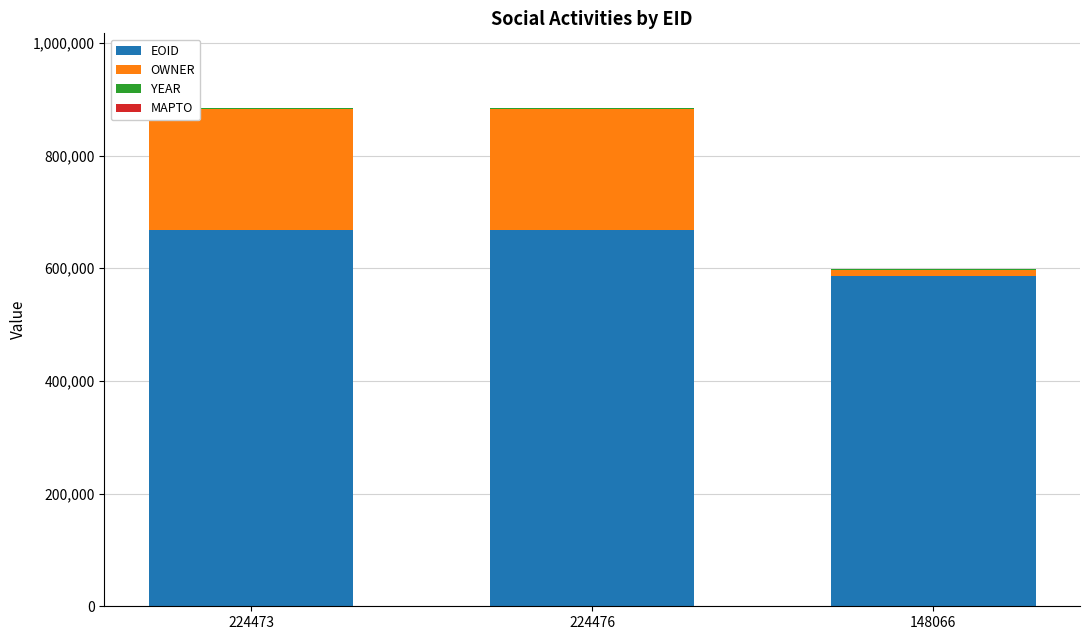

What is the sum of all EOID values?

1922892